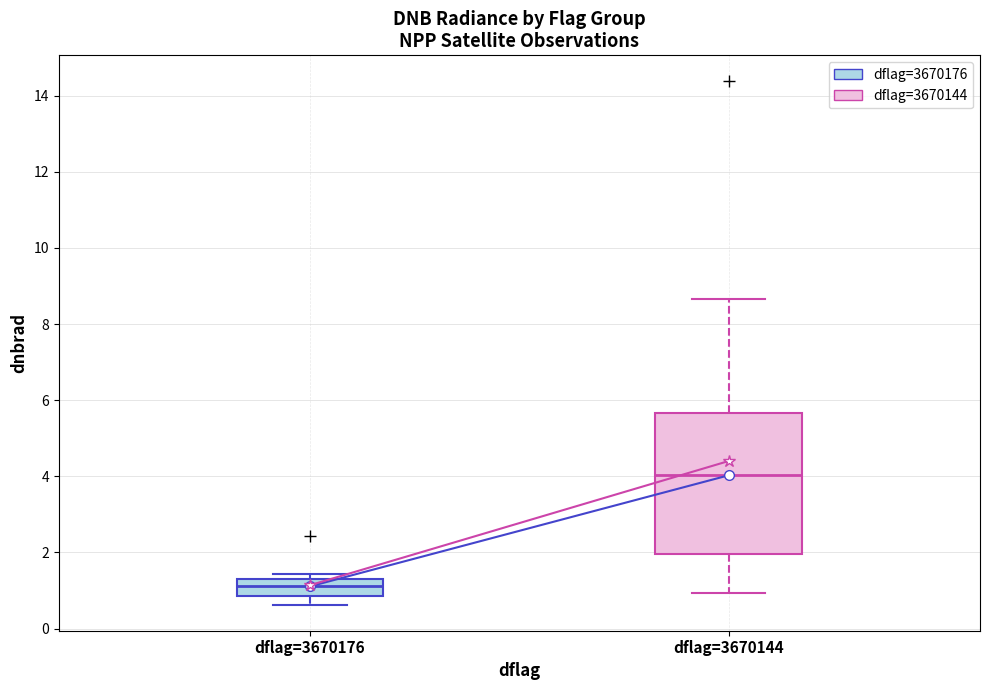

Reading left to right, transcribe this box plot: for each box, give where its median line is, the range the box spans, and where its two whiskers end, as read against the y-axis. The values are not printed on the chart, so give them approximately, as read against the axis.

dflag=3670176: median 1.2, box 0.8 to 1.4, whiskers 0.6 to 1.4 (just above the box's upper edge)
dflag=3670144: median 4.0, box 2.0 to 5.6, whiskers 1.0 to 8.6